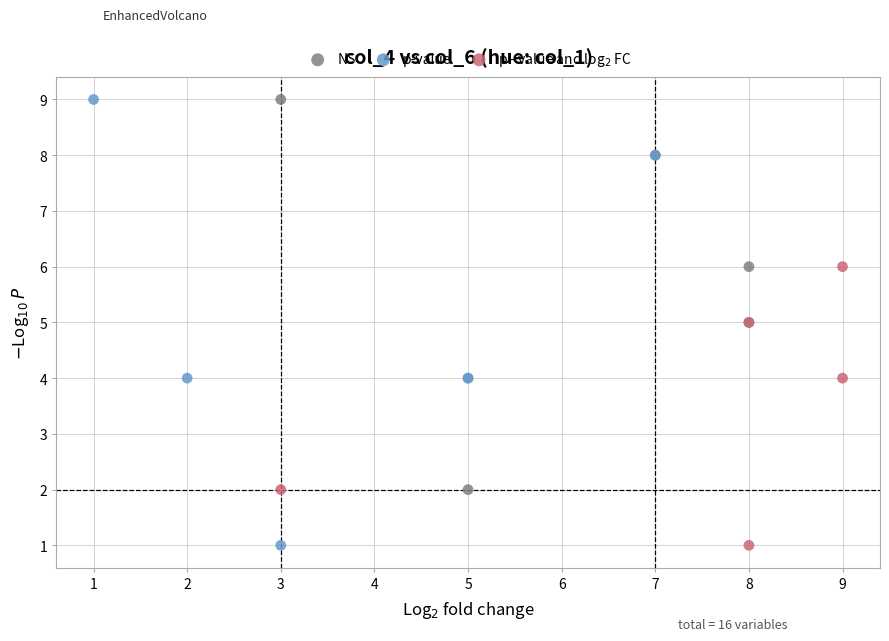

Which series has the largest Y range (max minus min)?

p-value